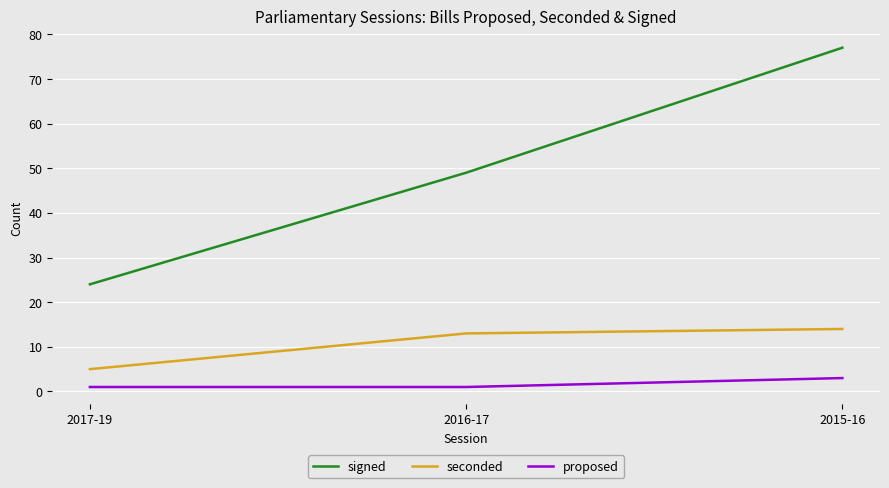

The proposed series shows 1 at 2016-17. True or false?

True